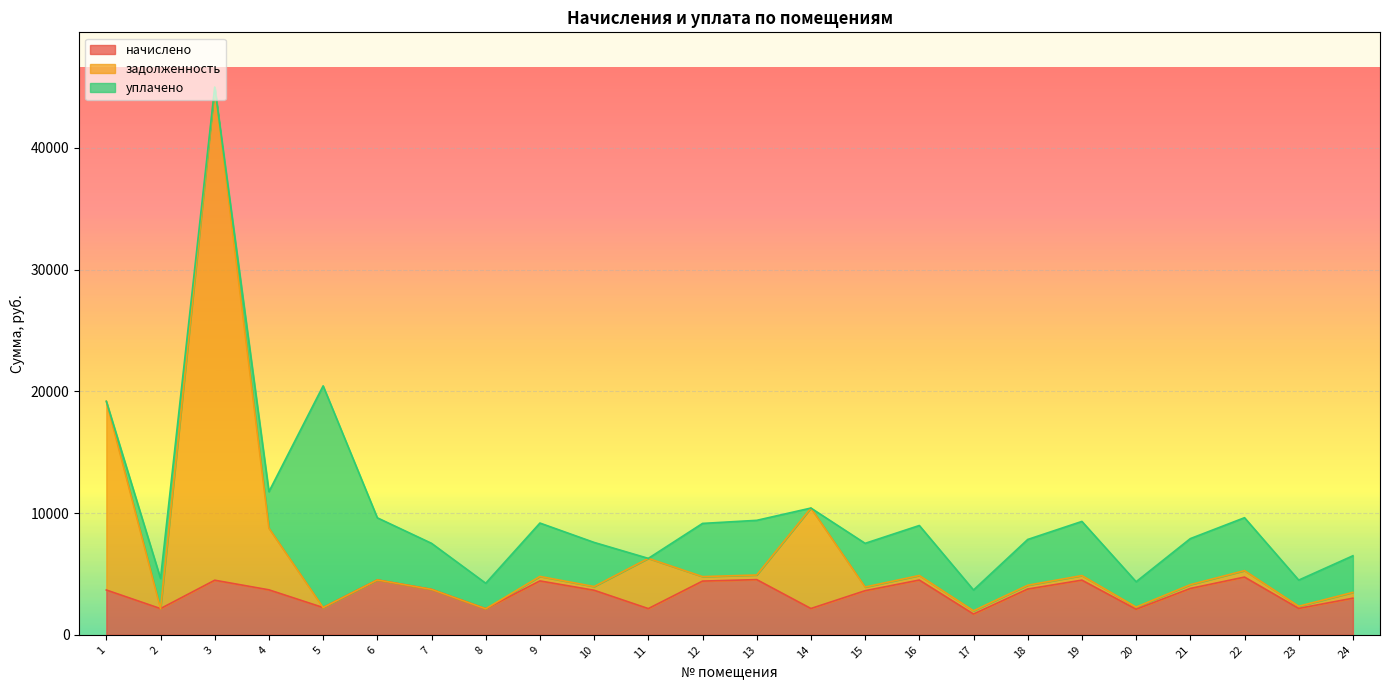

Between 20 and 6, which is larger?

6